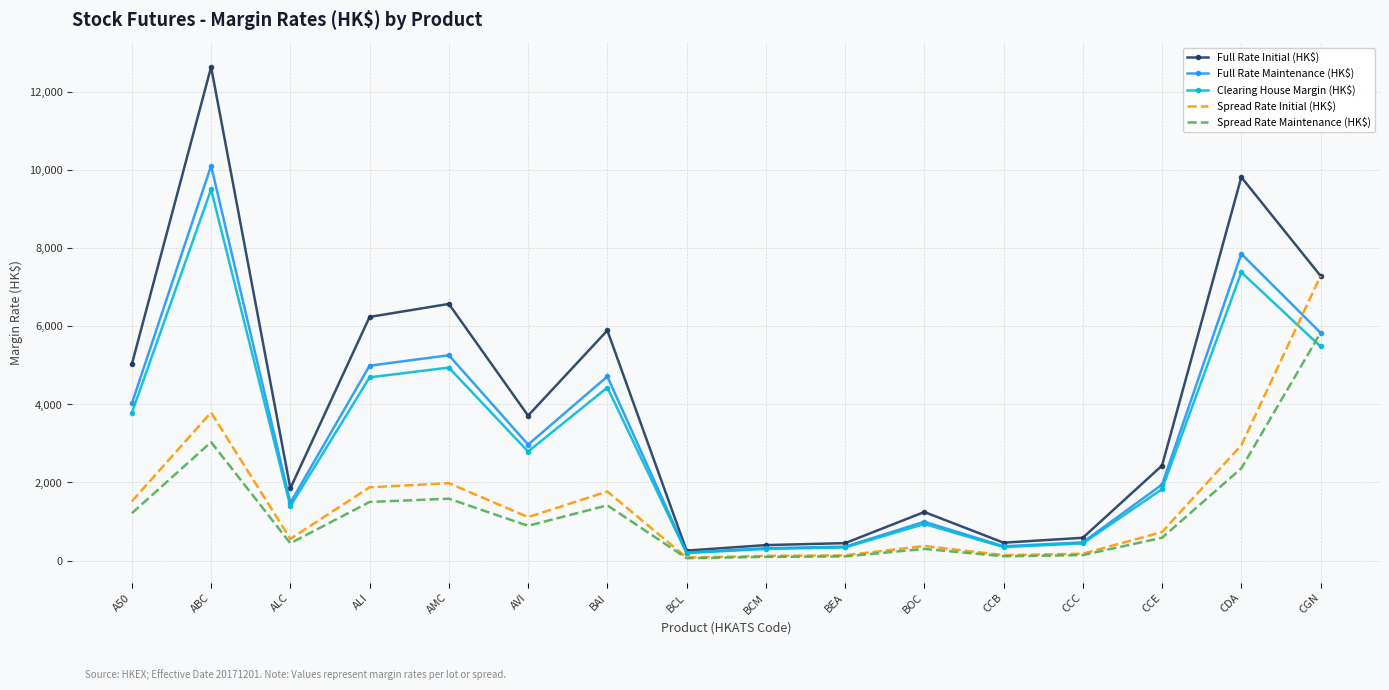

What is the spread (max minus min) of values at ABC?

9603